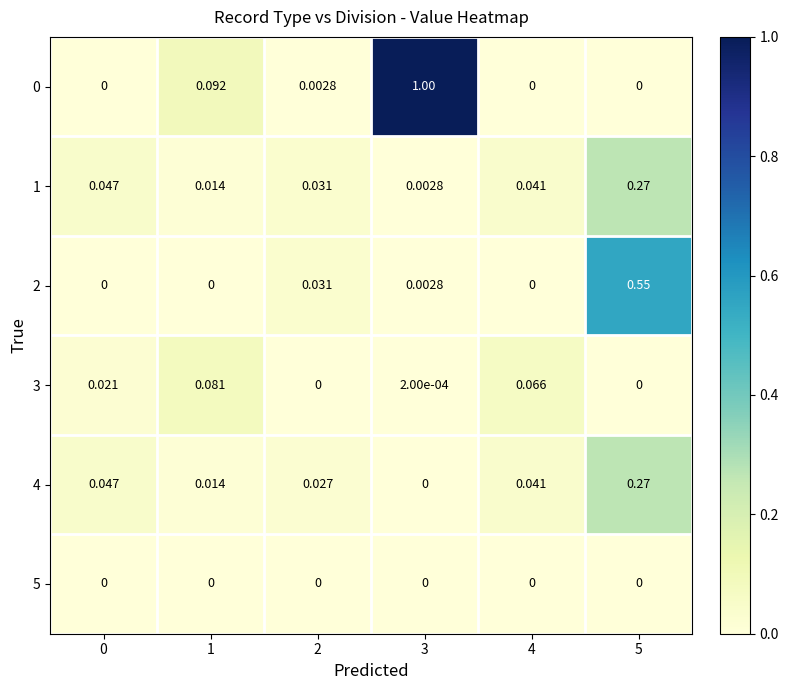

Is the value of 1 at 4 greater than the value of 4 at 0?

No